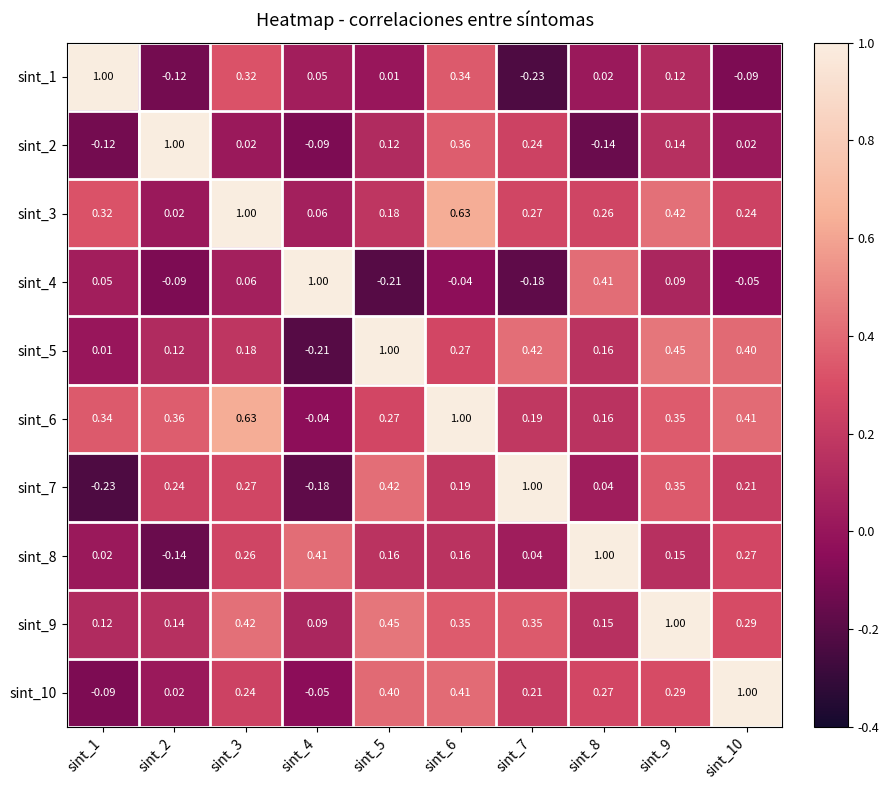

At which category is the sum across all series the highest?

sint_6